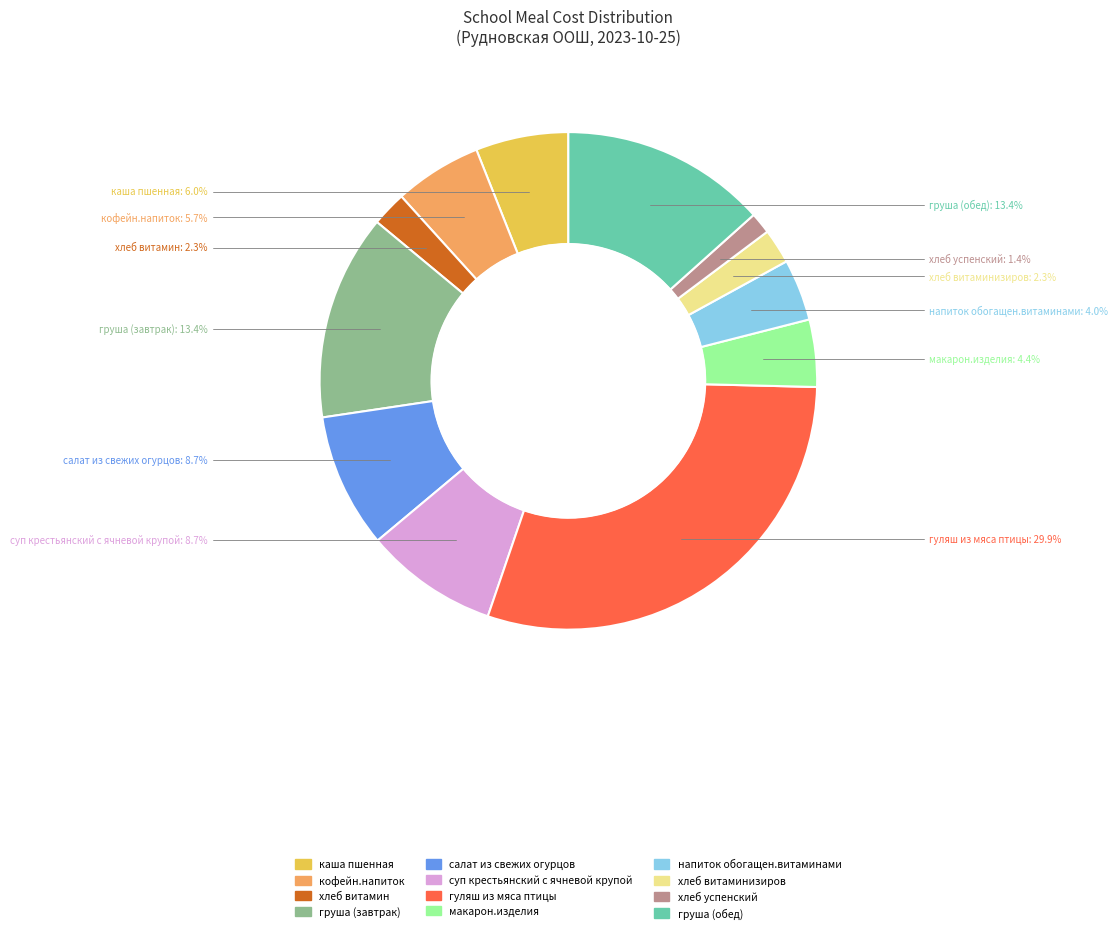

Is there a majority slice in this chart?

No